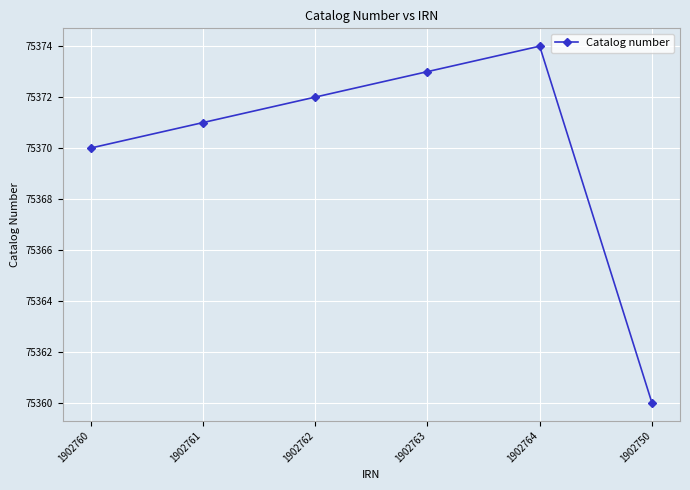

Is it true that the value at 1902762 is 75372?

True